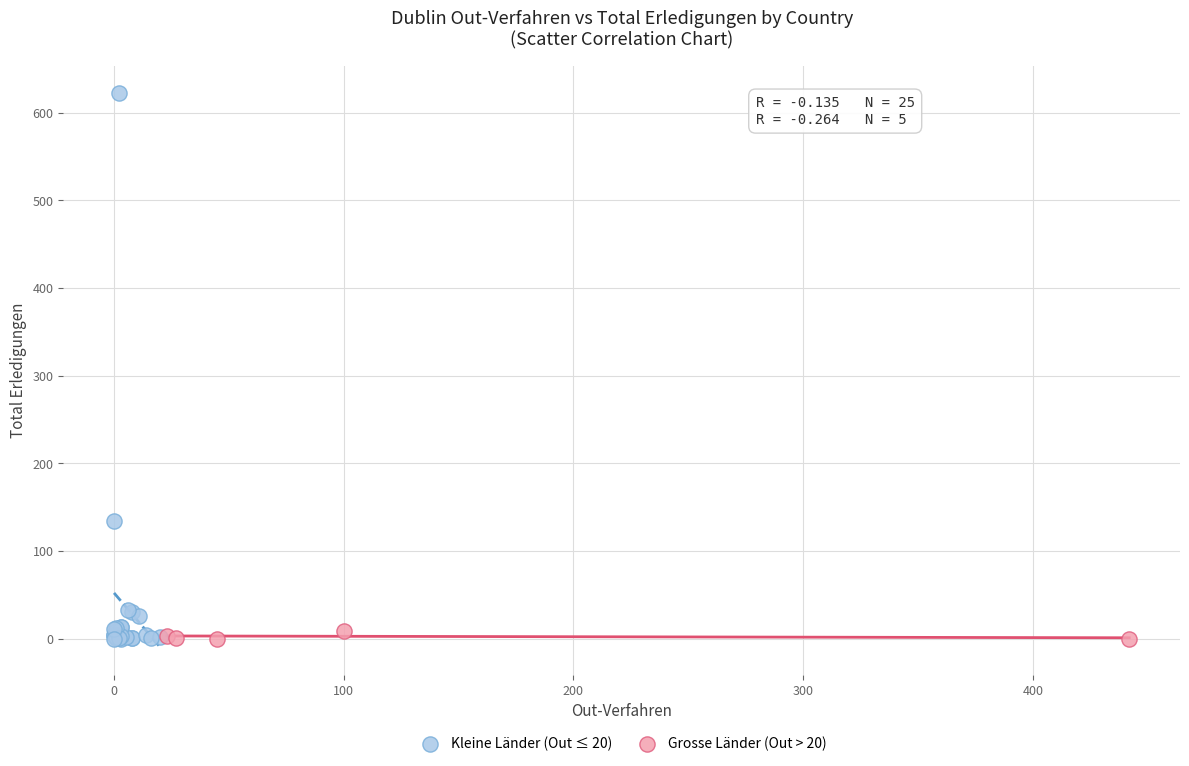

Which series has the largest Y range (max minus min)?

Kleine Länder (Out ≤ 20)